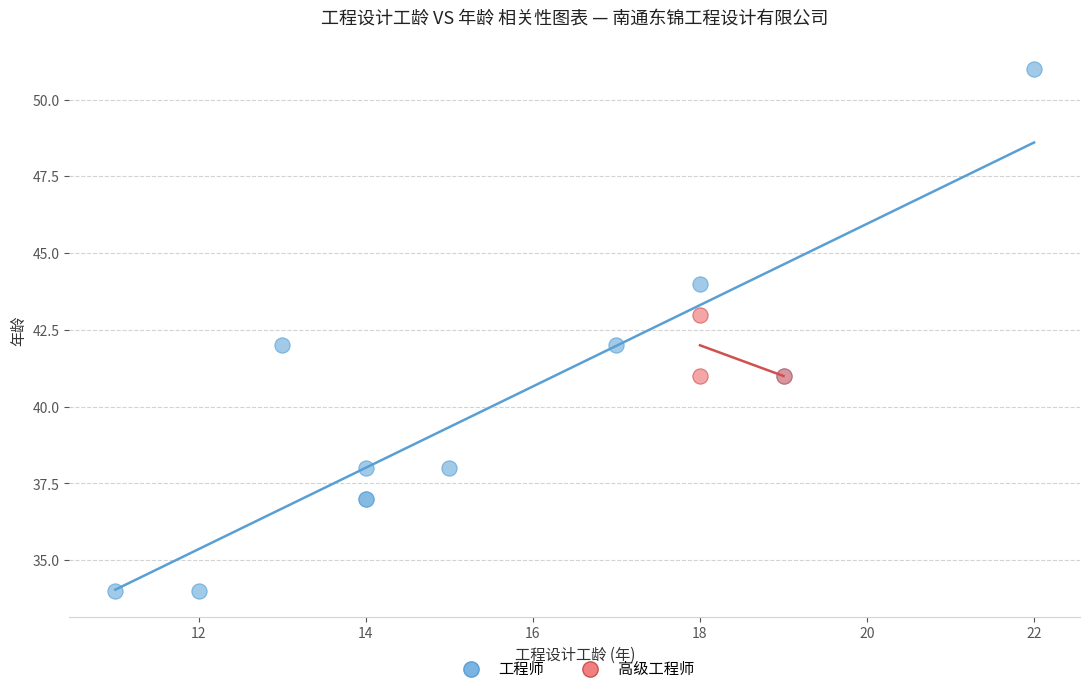

Which series has the largest Y range (max minus min)?

工程师